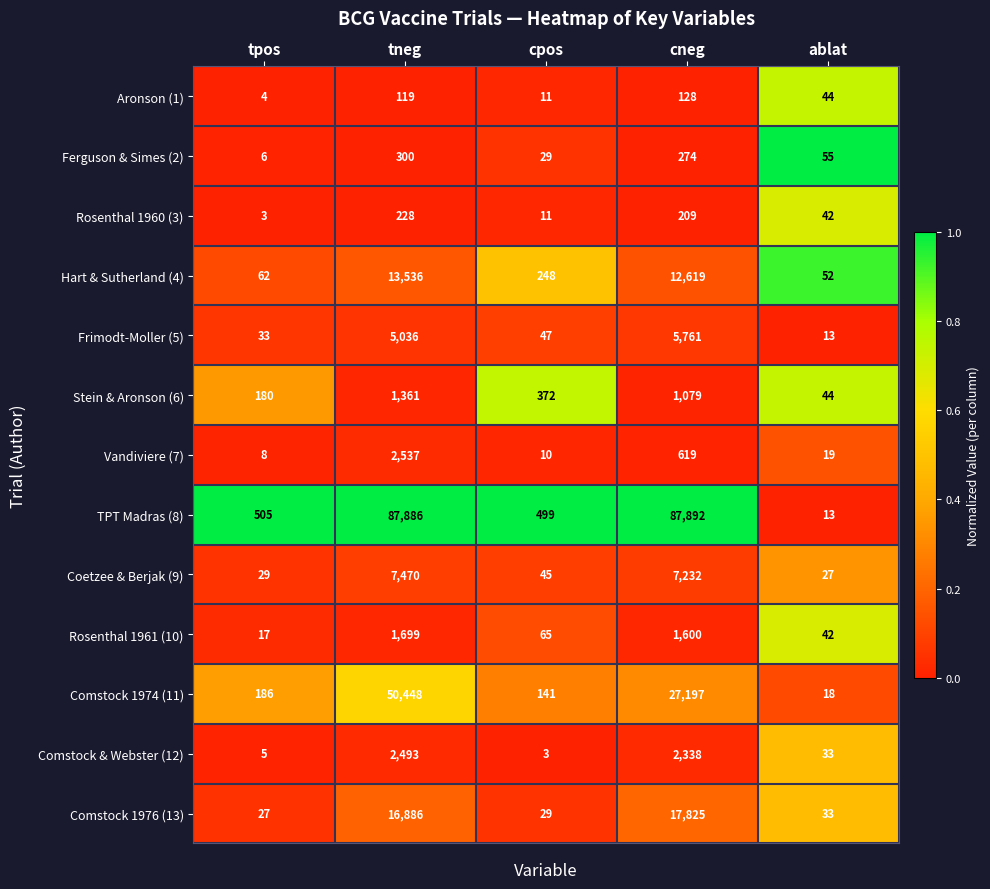

At which label does Rosenthal 1961 (10) reach its minimum?

tpos